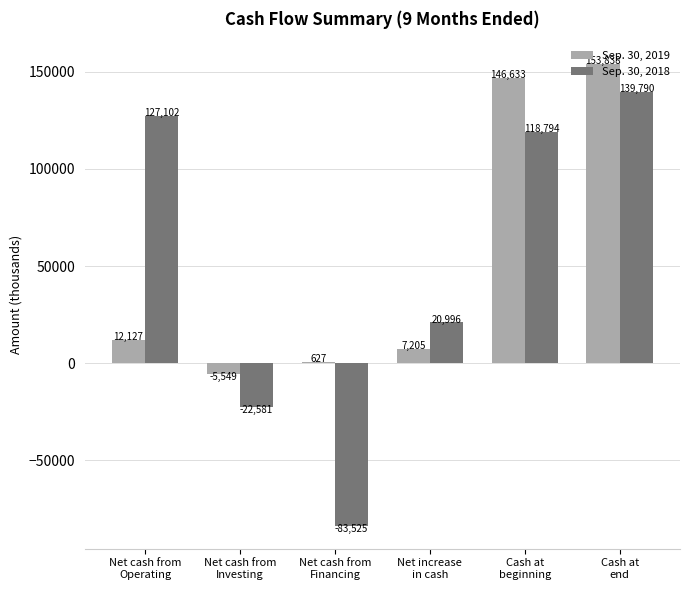

How many positive values does the Sep. 30, 2019 series have?

5